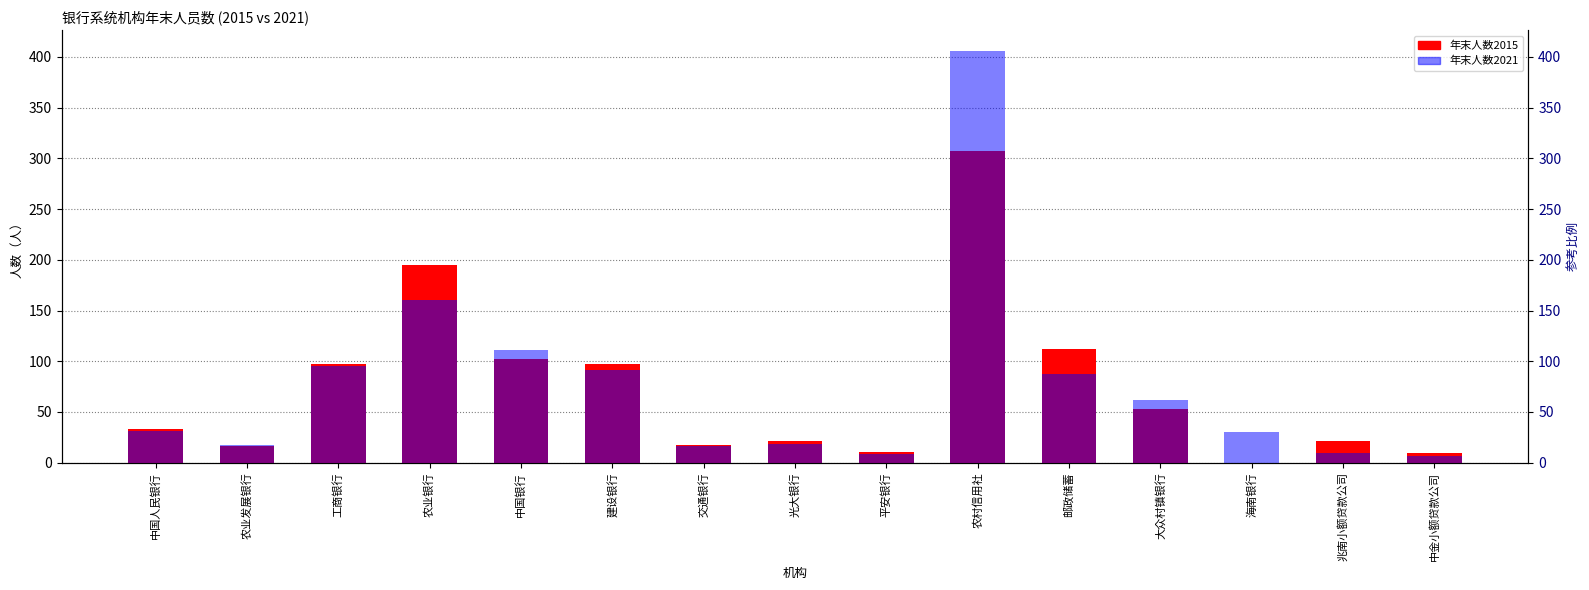

What position from the right is 平安银行?

7